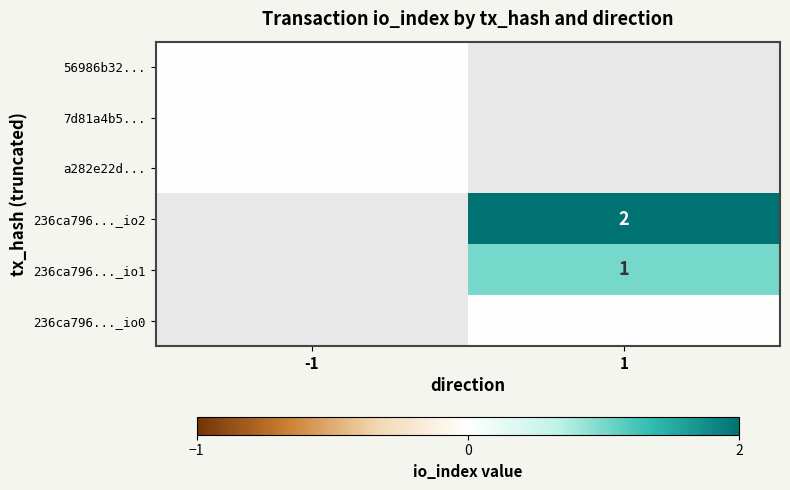

Which category has the highest value across all series?

1